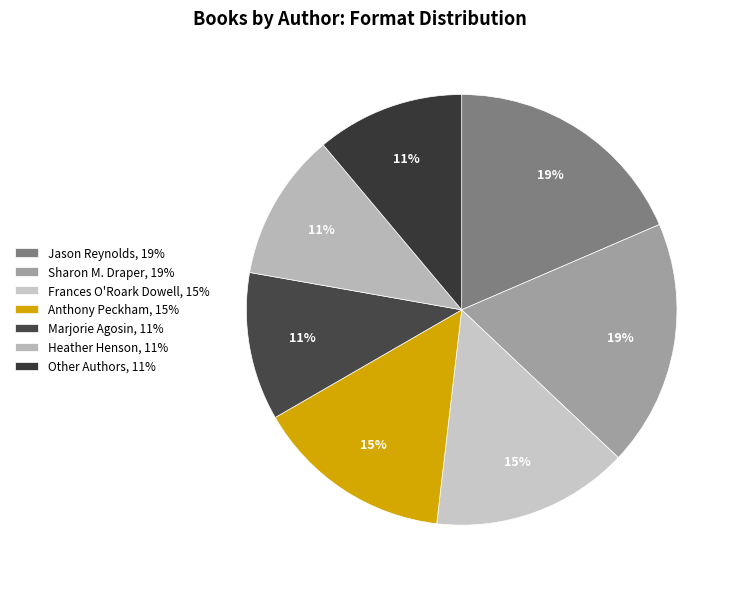

How many segments does this pie chart have?

7